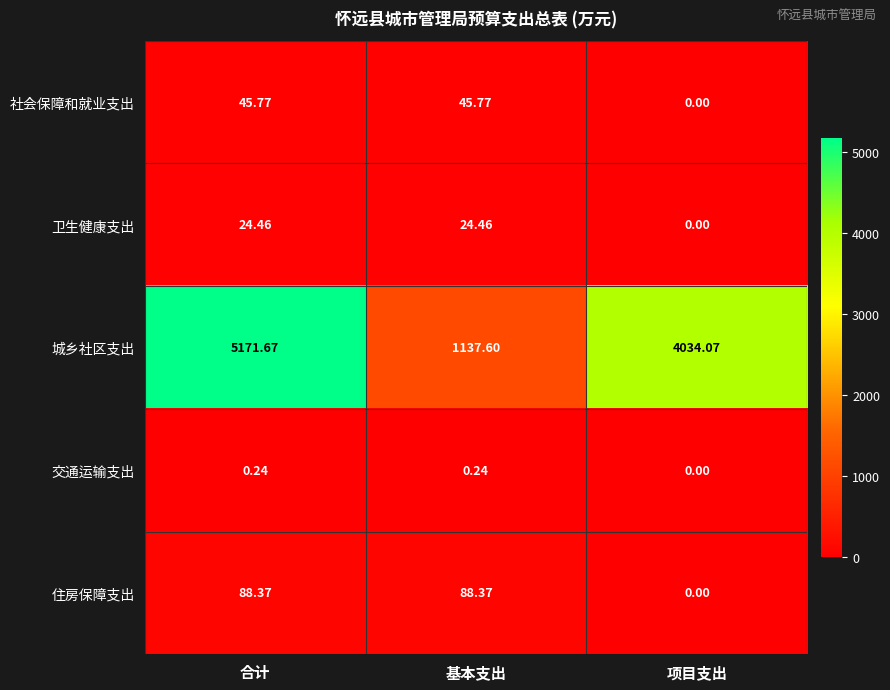

Where is 卫生健康支出 nearest to the value 12?

项目支出